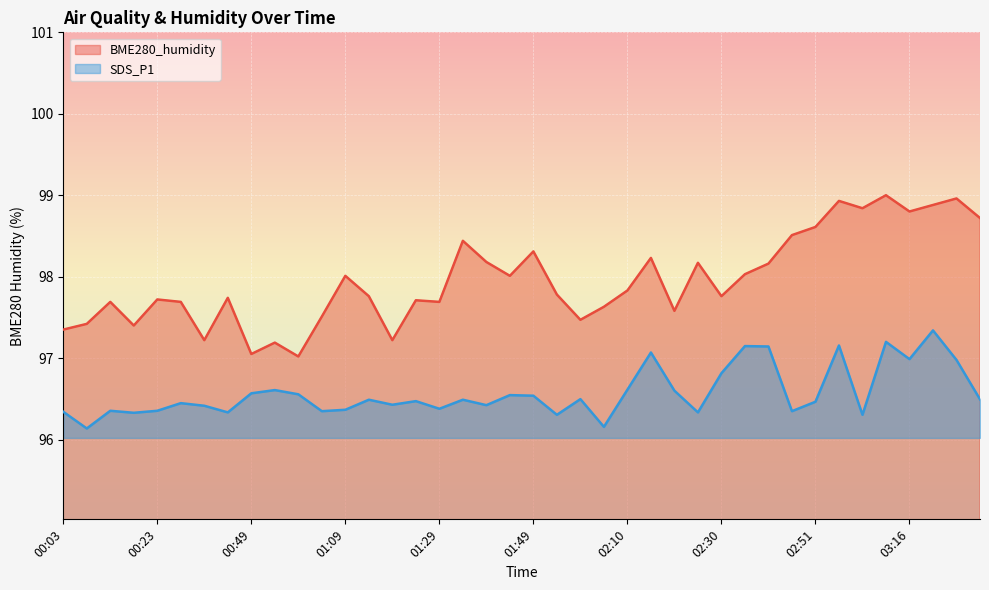

Which category has the lowest value across all series?

00:08